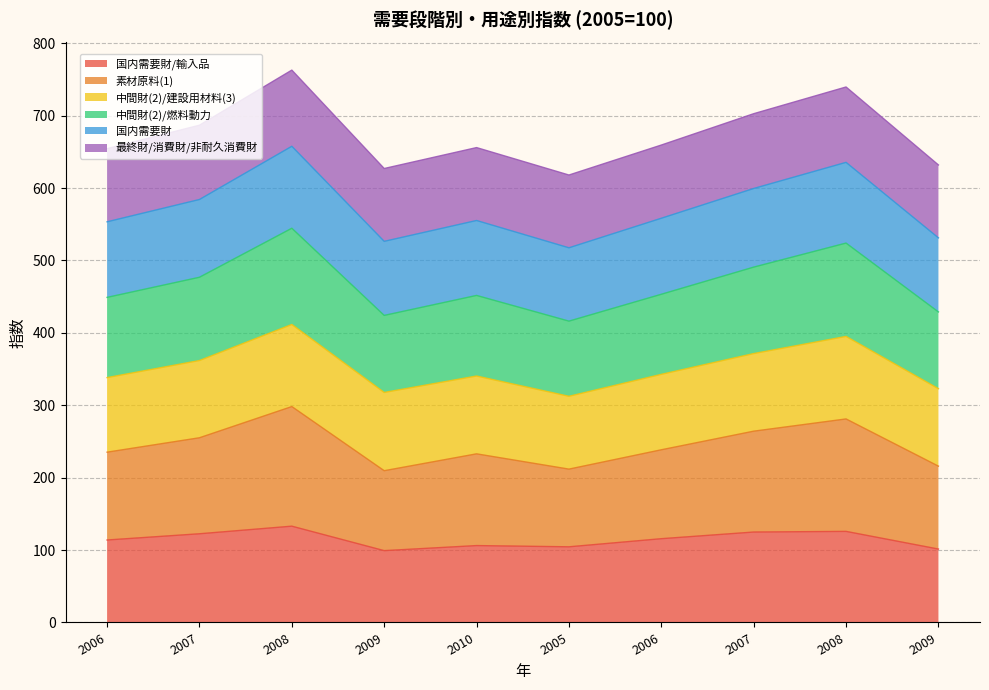

True or false: 中間財(2)/燃料動力 and 素材原料(1) intersect in this chart.

False